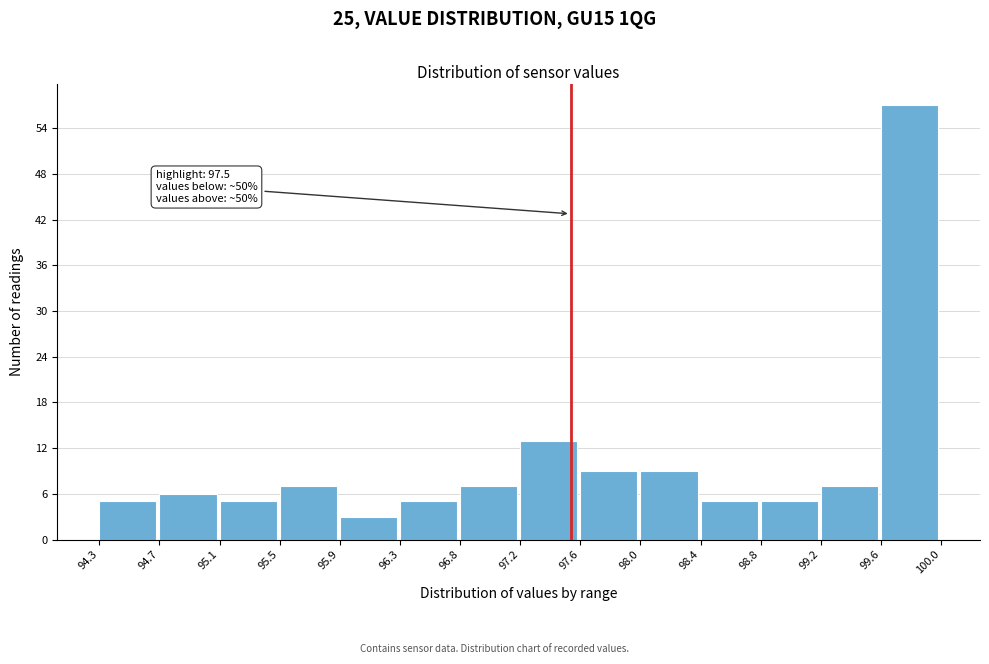

Which range on the x-axis has the tallest bar?

99.6 to 100.0